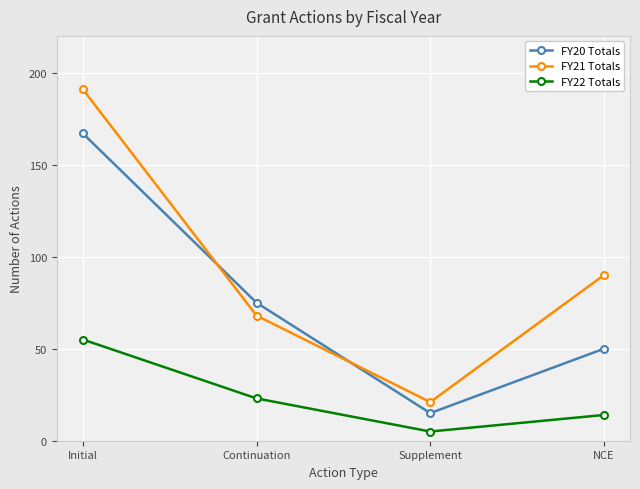

What is the smallest value displayed?

5